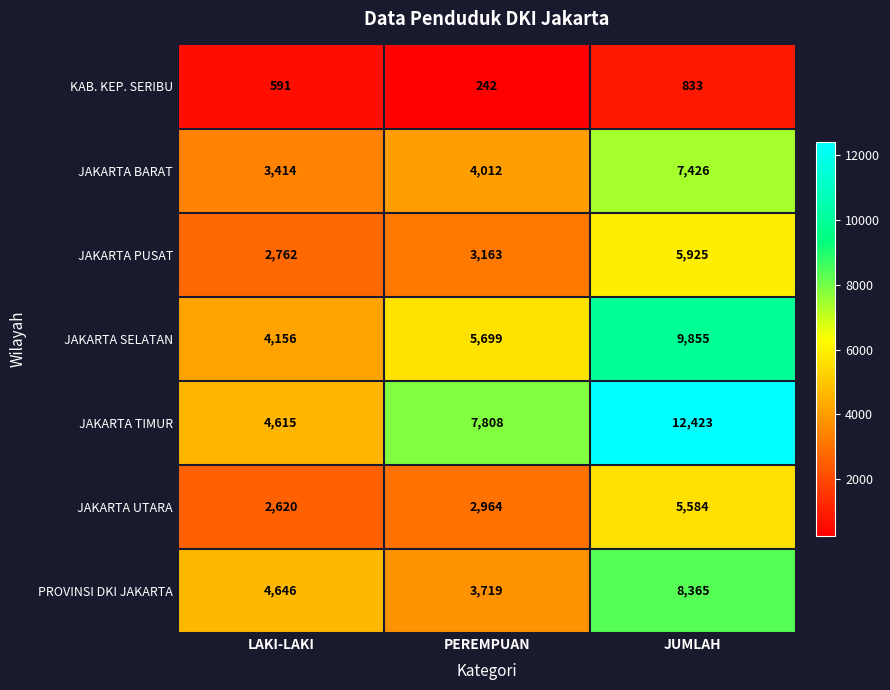

Reading left to right, what are all the values shown in this chart?

KAB. KEP. SERIBU: 591	242	833
JAKARTA BARAT: 3414	4012	7426
JAKARTA PUSAT: 2762	3163	5925
JAKARTA SELATAN: 4156	5699	9855
JAKARTA TIMUR: 4615	7808	12423
JAKARTA UTARA: 2620	2964	5584
PROVINSI DKI JAKARTA: 4646	3719	8365